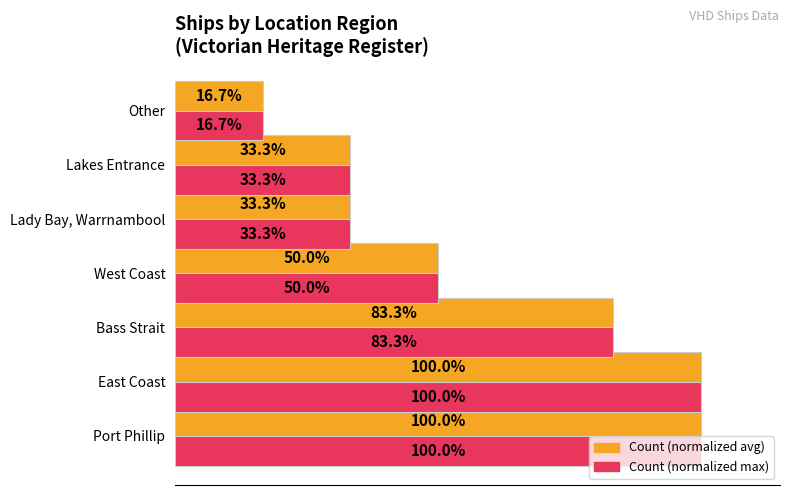

How many data points does each series have?

7